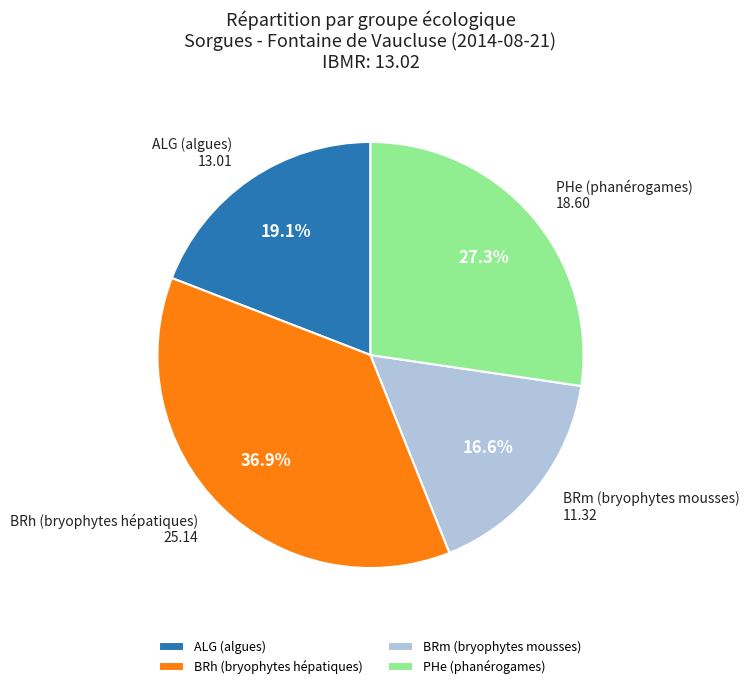

What is the largest slice in the pie chart?

BRh (bryophytes hépatiques)